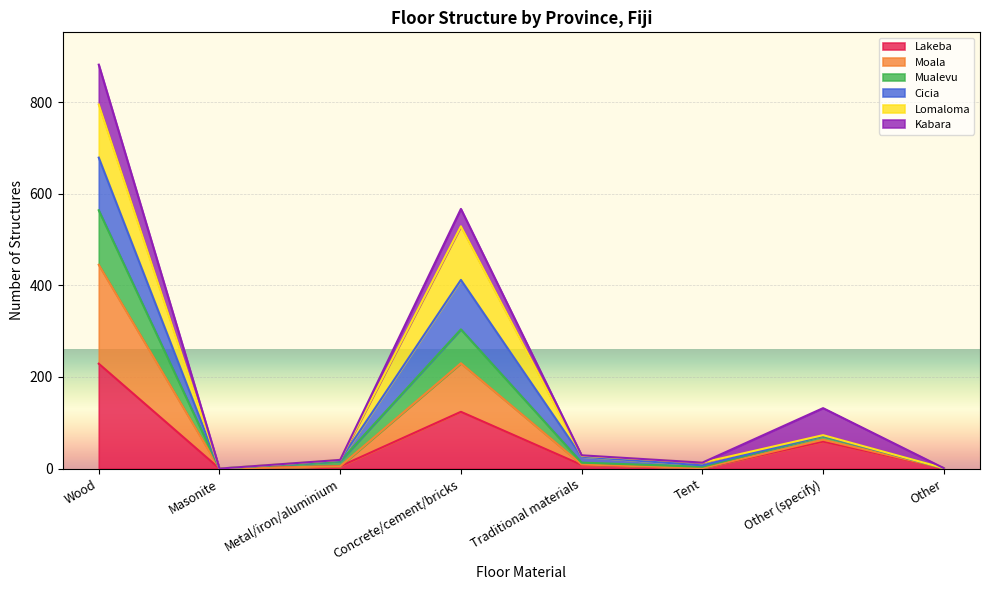

Where is the first local minimum for Mualevu?

Masonite